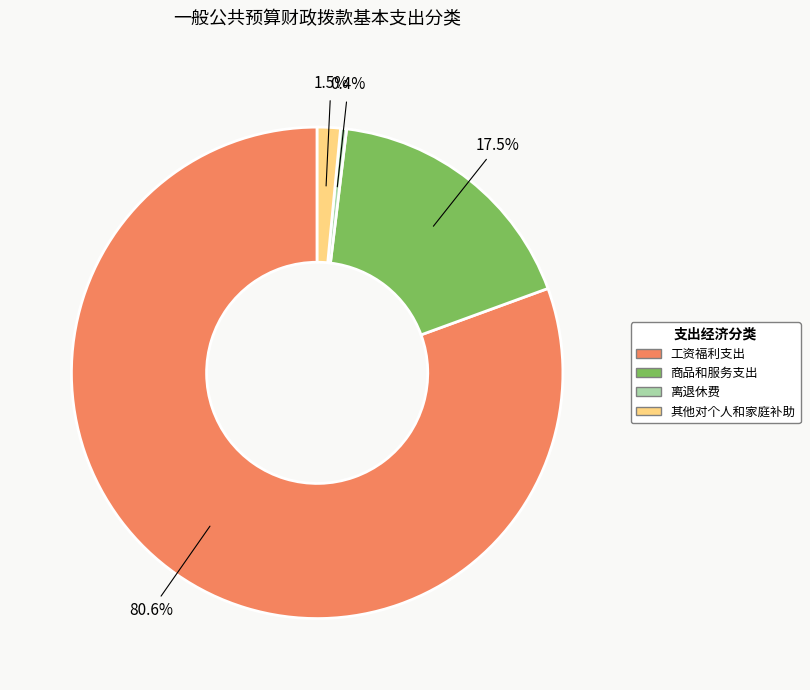

What percentage is the 工资福利支出 slice, to the nearest percent?

81%